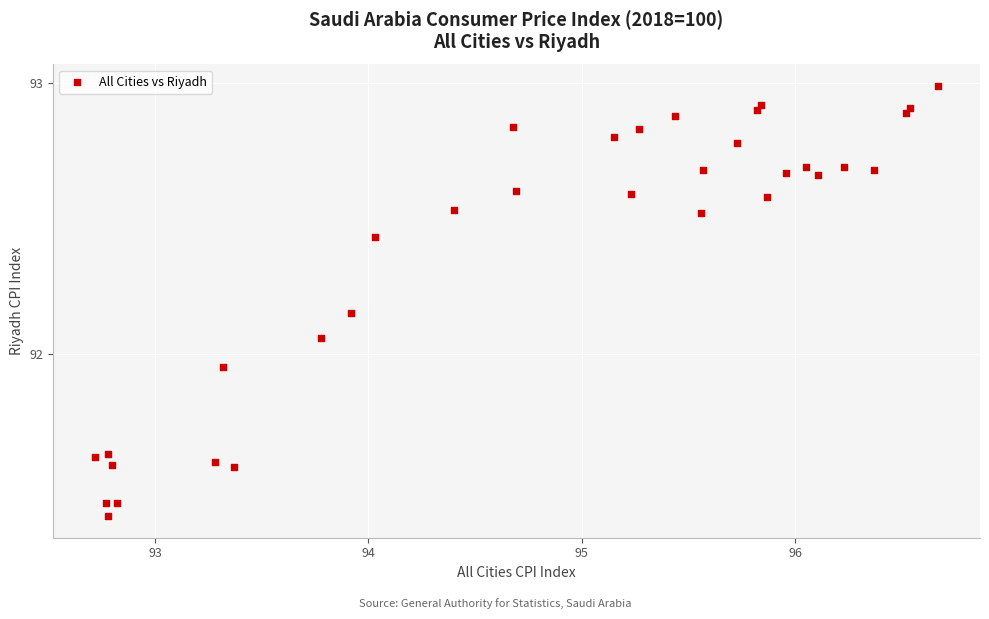

What is the range of Y values (max minus min)?

1.6